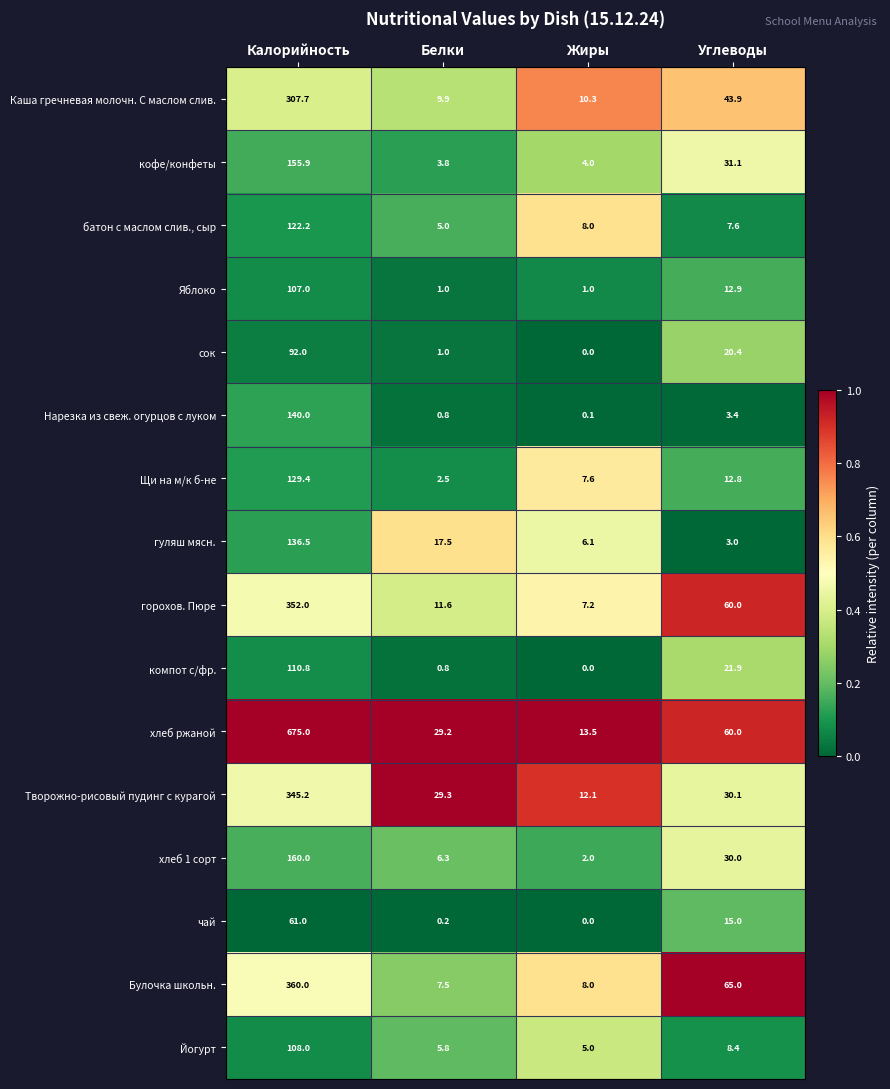

At which category is the sum across all series the highest?

Калорийность